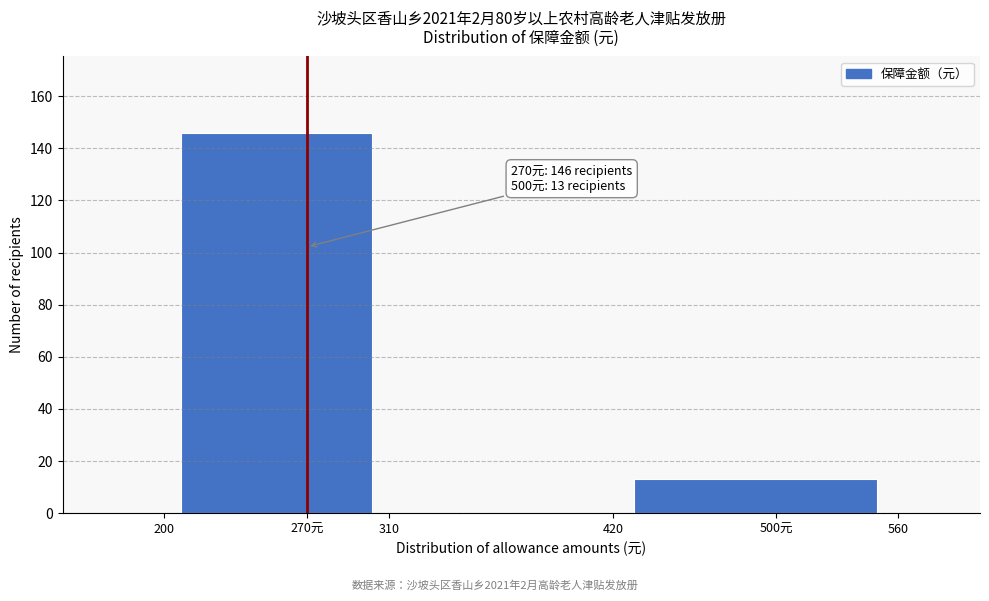

Reading left to right, what are all the values shown in this chart?

270元=146	310=0	500元=13